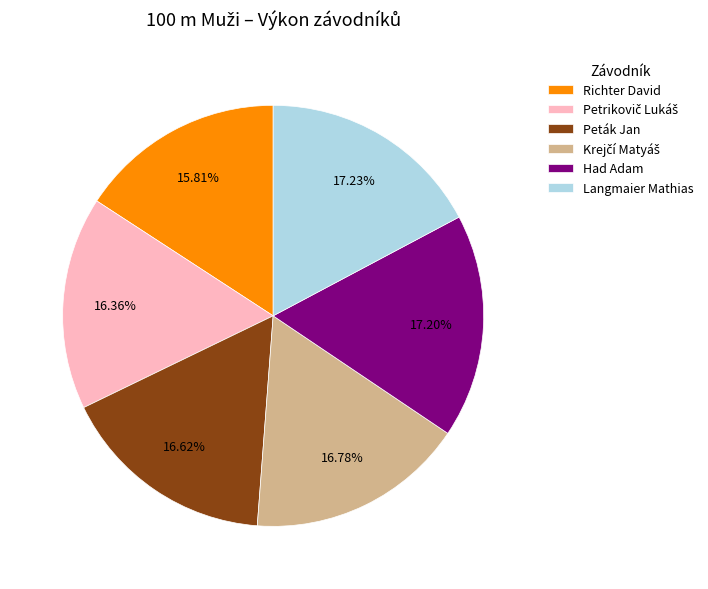

Count the number of slices in the pie.

6